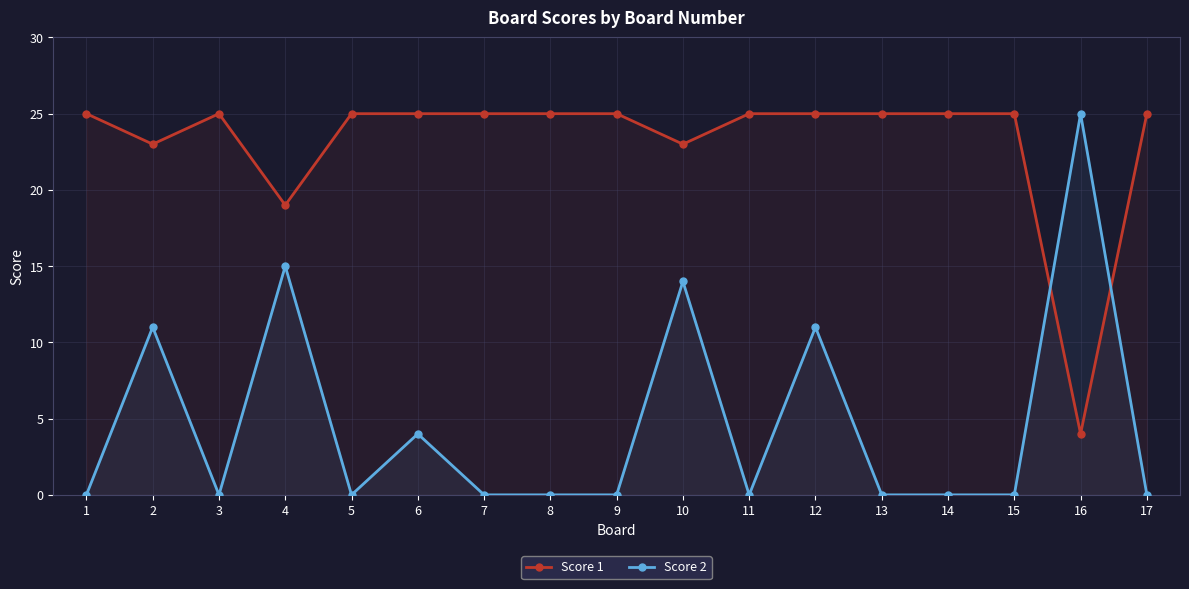

At 10, list the series in order from largest to smallest.

Score 1, Score 2